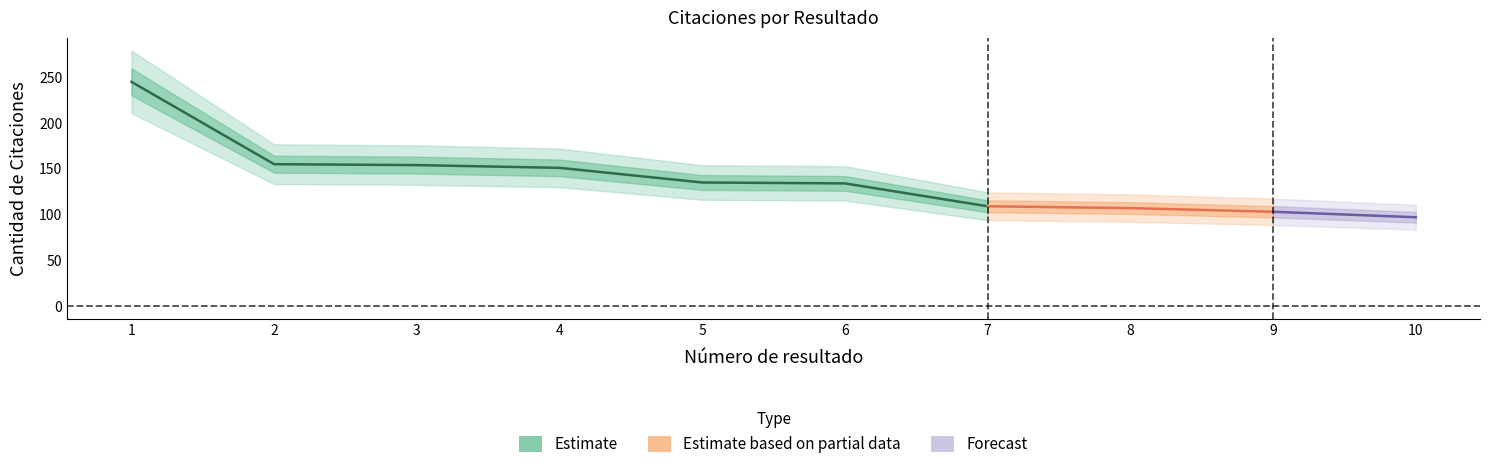

Which label corresponds to the largest value in the chart?

1